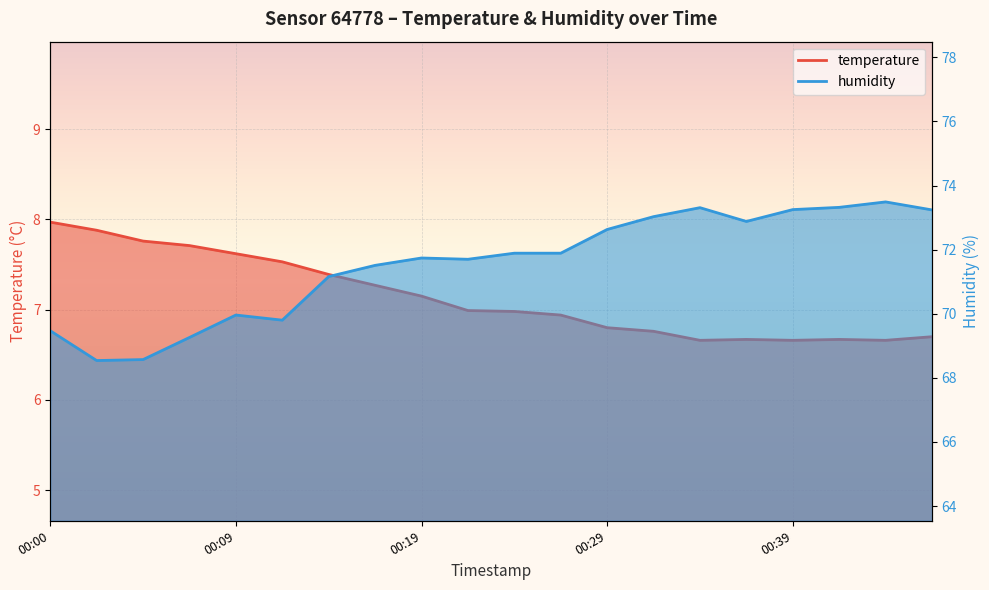

Rank the categories by humidity value from lowest to highest.

00:02, 00:05, 00:07, 00:00, 00:12, 00:09, 00:14, 00:17, 00:22, 00:19, 00:24, 00:26, 00:29, 00:36, 00:31, 00:46, 00:39, 00:34, 00:41, 00:43